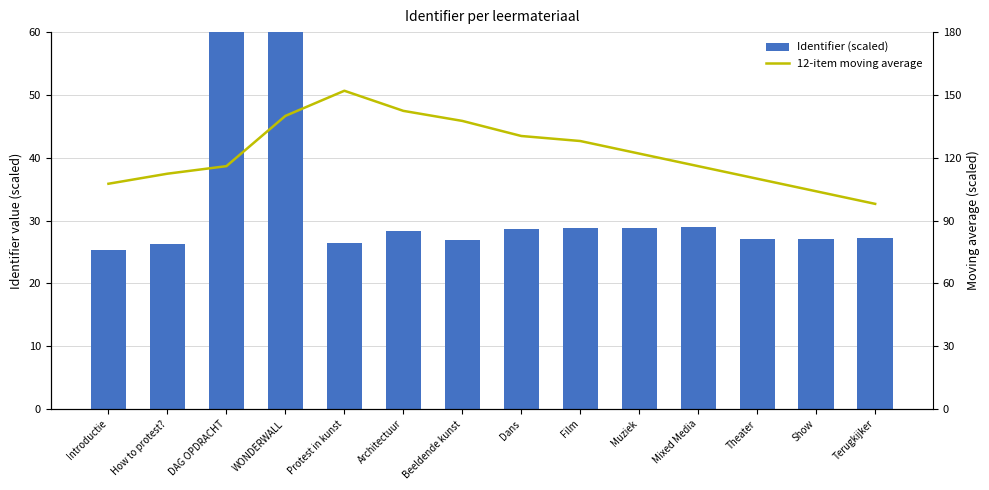

Which category has the highest value in the 12-item moving average series?

Protest in kunst